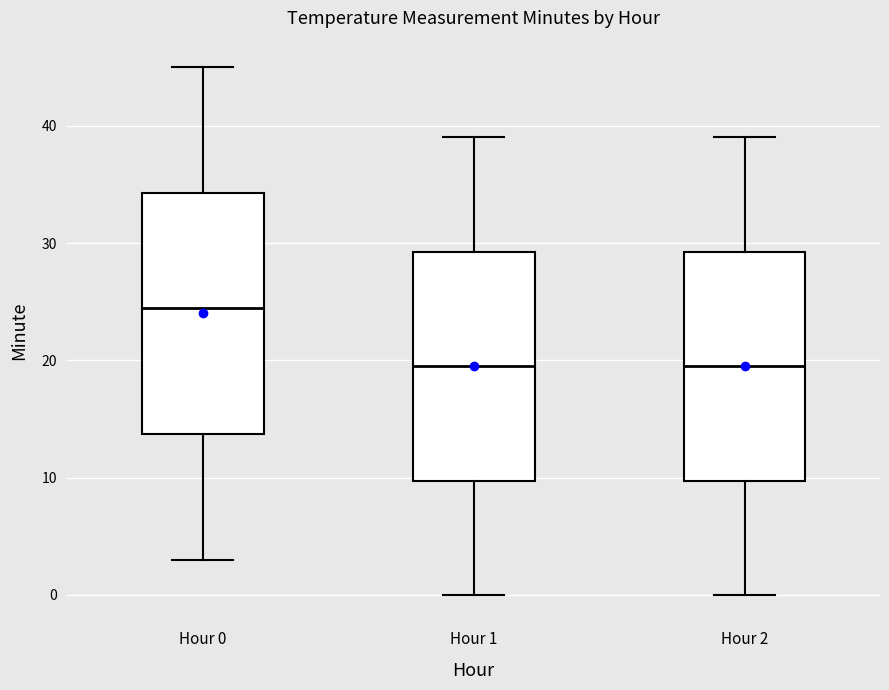

Reading left to right, transcribe this box plot: for each box, give where its median line is, the range the box spans, and where its two whiskers end, as read against the y-axis. The values are not printed on the chart, so give them approximately, as read against the axis.

Hour 0: median 25, box 14 to 34, whiskers 3 to 45
Hour 1: median 20, box 10 to 29, whiskers 0 to 39
Hour 2: median 20, box 10 to 29, whiskers 0 to 39